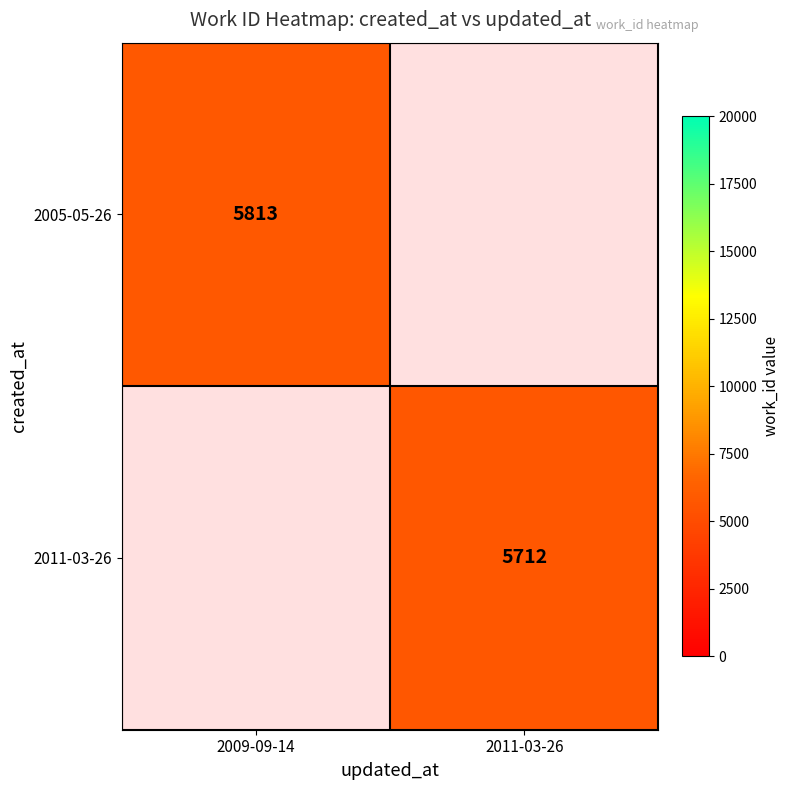

Is it true that 2011-03-26 equals 9984 at 2011-03-26?

False